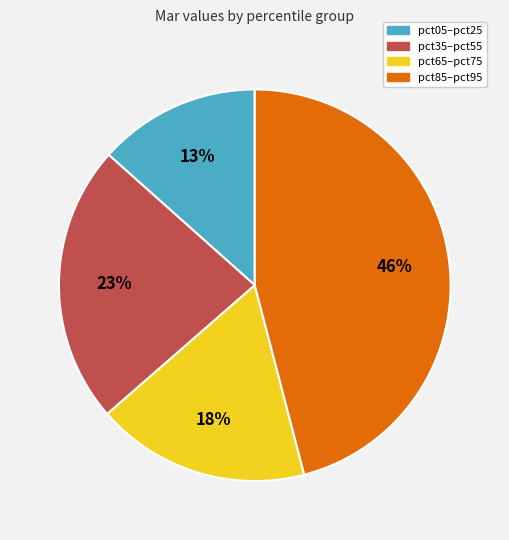

Combined, do pct05–pct25 and pct85–pct95 account for over 50%?

Yes